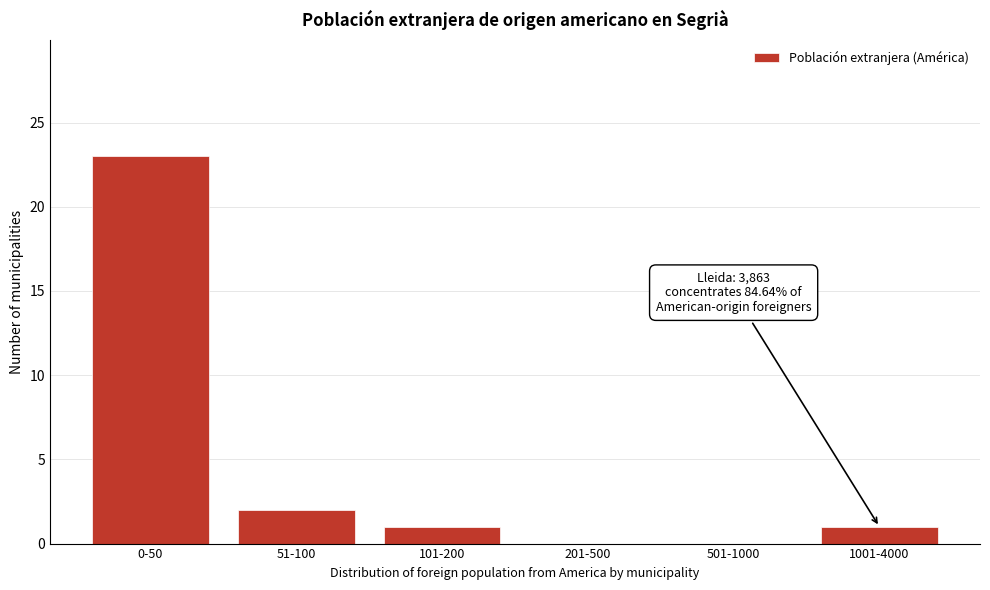

Reading right to left, transcribe all the data shown in this chart.

1001-4000=1	501-1000=0	201-500=0	101-200=1	51-100=2	0-50=23